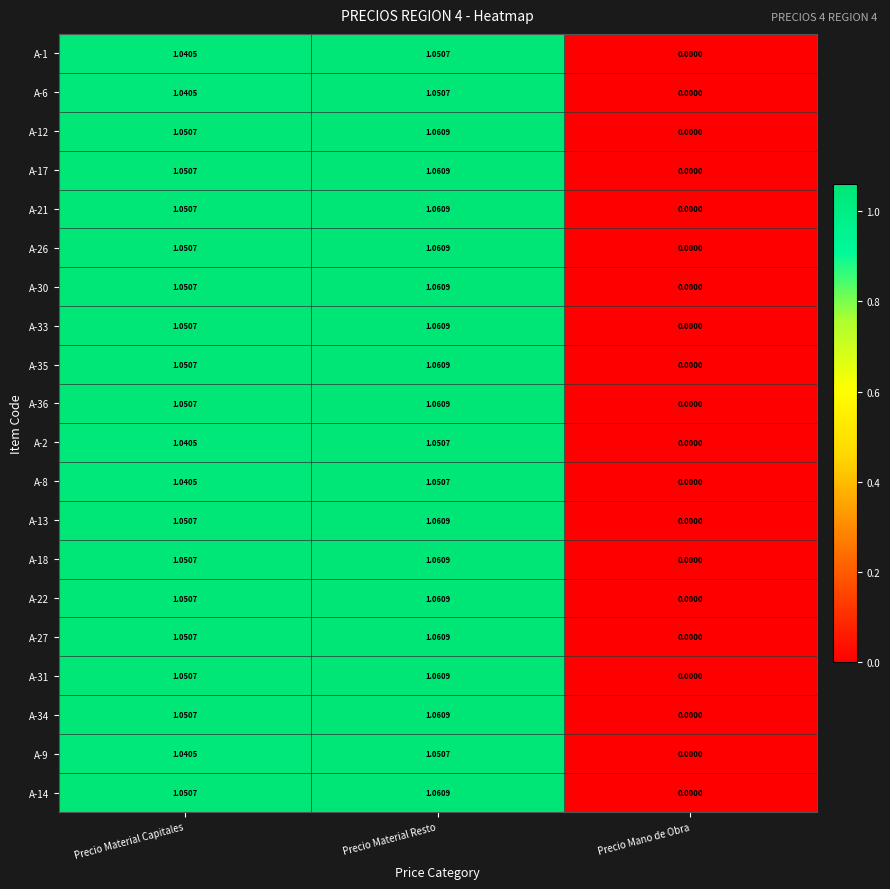

Where is A-22 nearest to the value 0?

Precio Mano de Obra